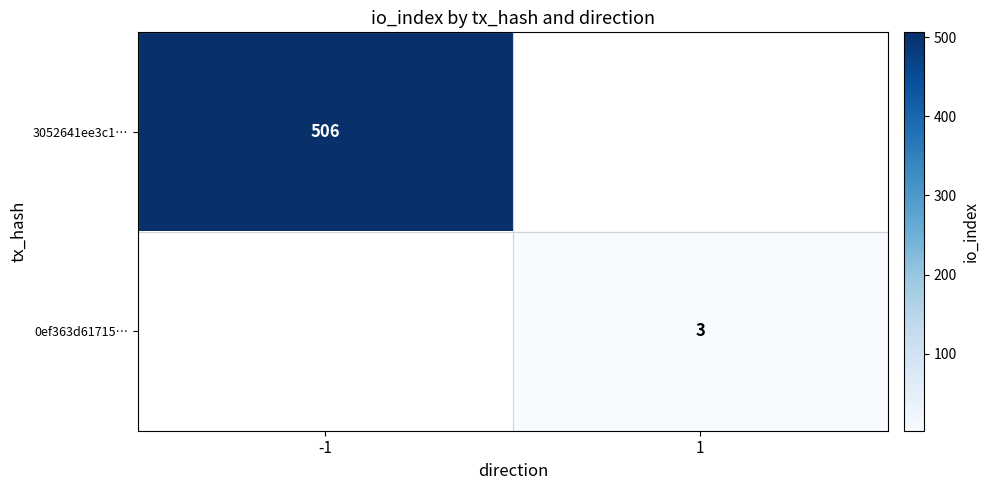

The value of 0ef363d61715… at 1 is 3. True or false?

True